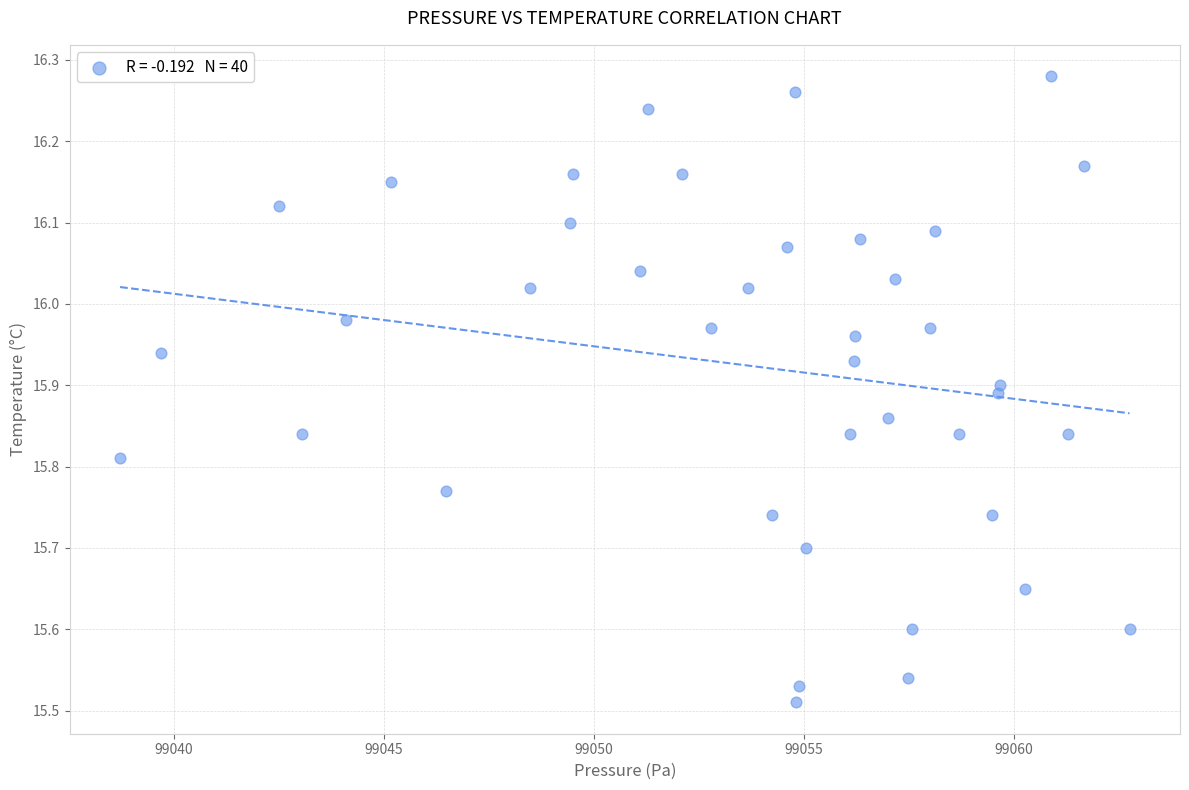

What is the range of Y values (max minus min)?

0.8